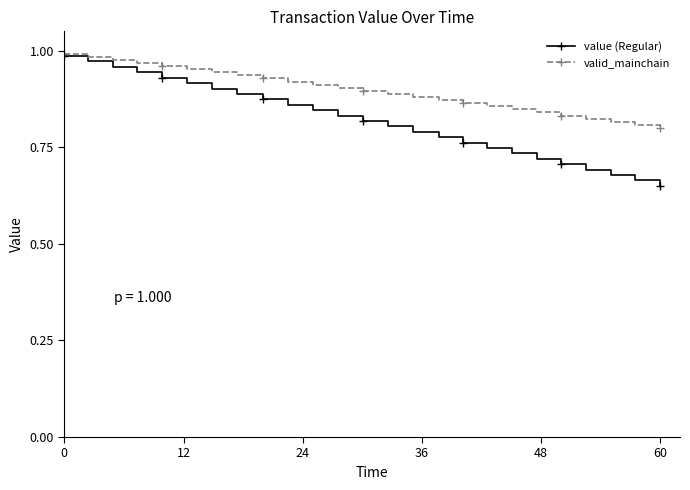

Which series has the largest total across all categories?

valid_mainchain